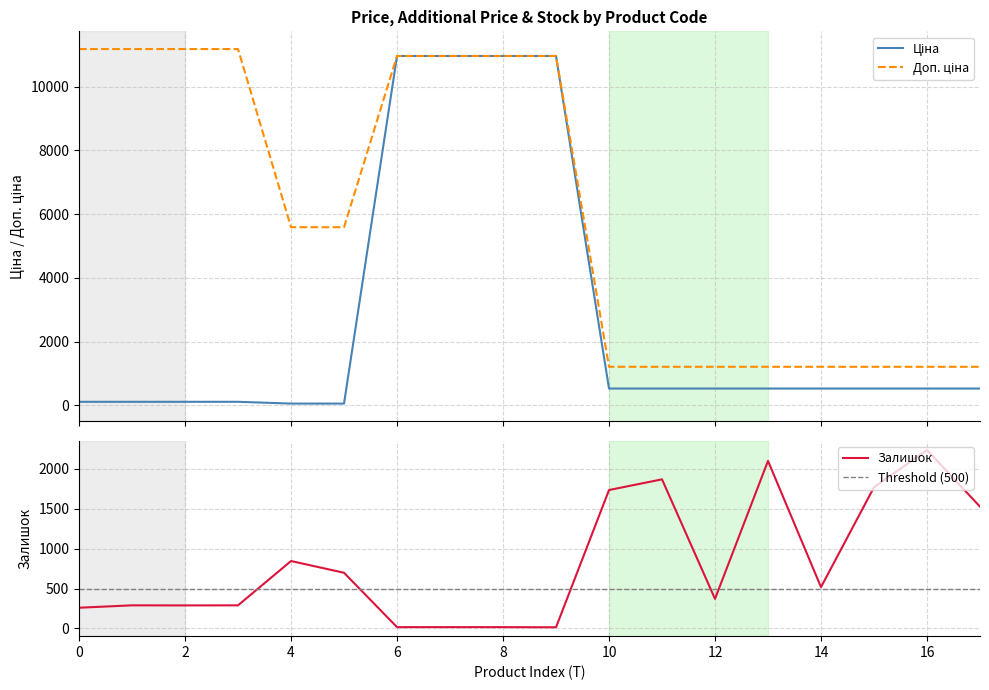

How many lines are shown in the chart?

3